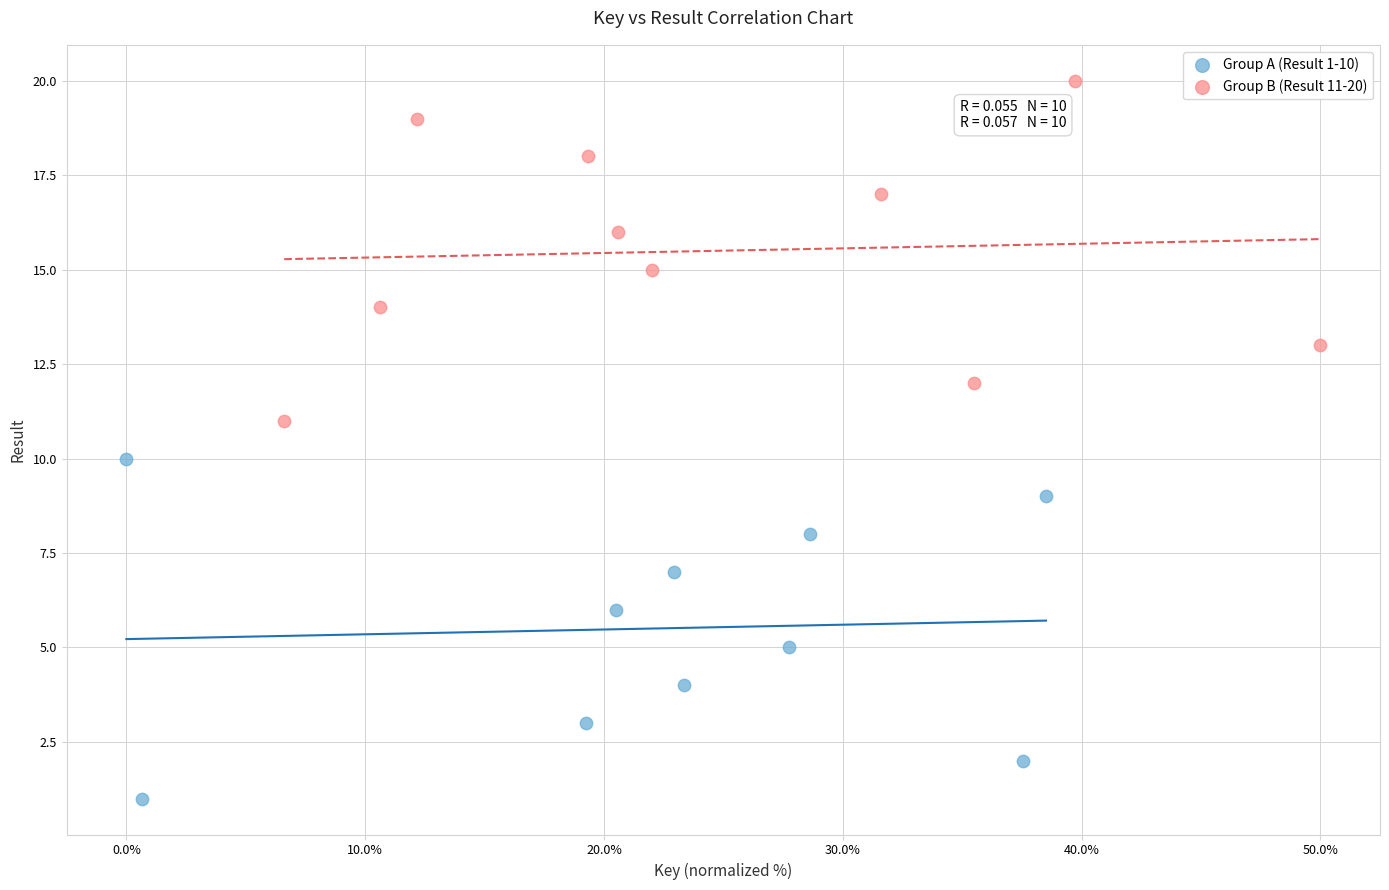

Which series reaches the minimum Y coordinate?

Group A (Result 1-10)